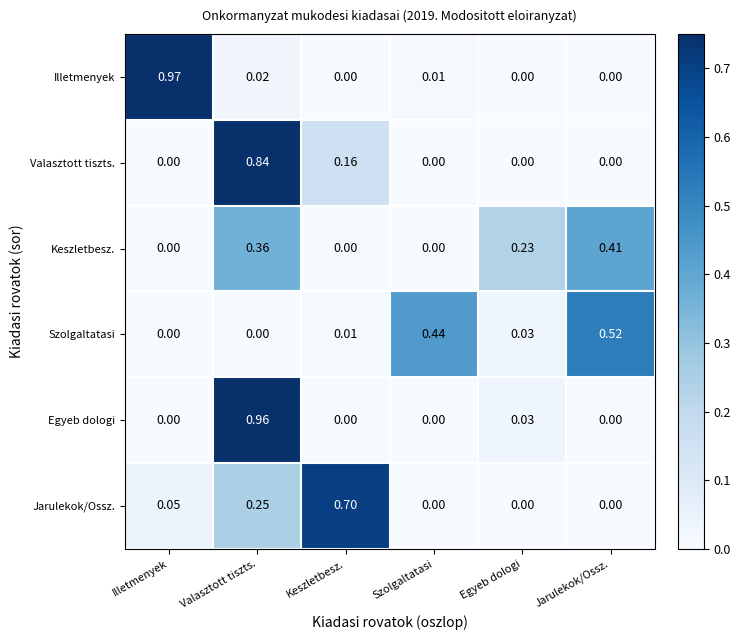

Rank the series by their maximum value, from lowest to highest.

Keszletbesz., Szolgaltatasi, Jarulekok/Ossz., Valasztott tiszts., Egyeb dologi, Illetmenyek